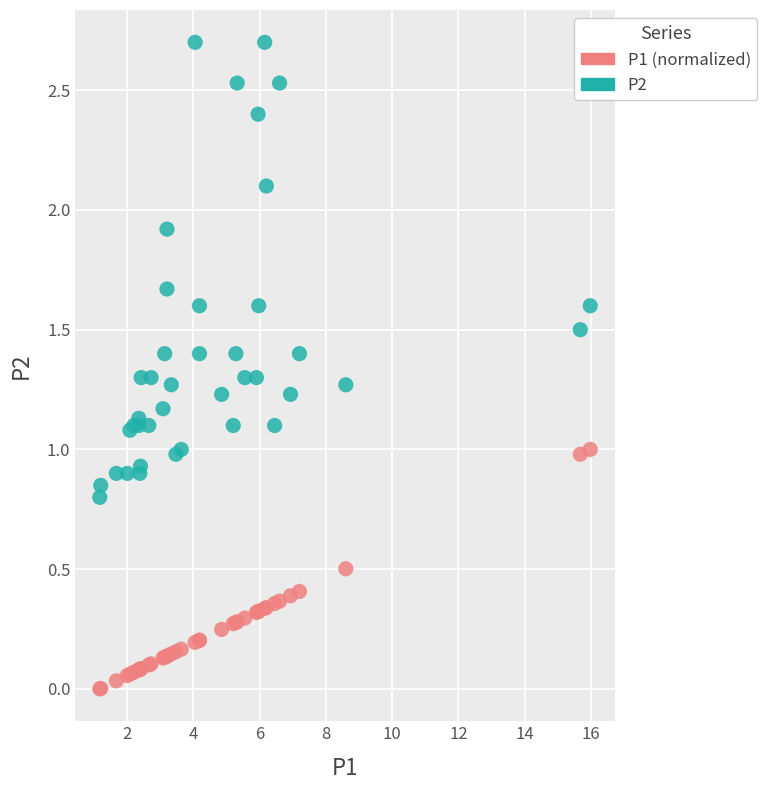

Which series has the widest spread of Y values?

P2